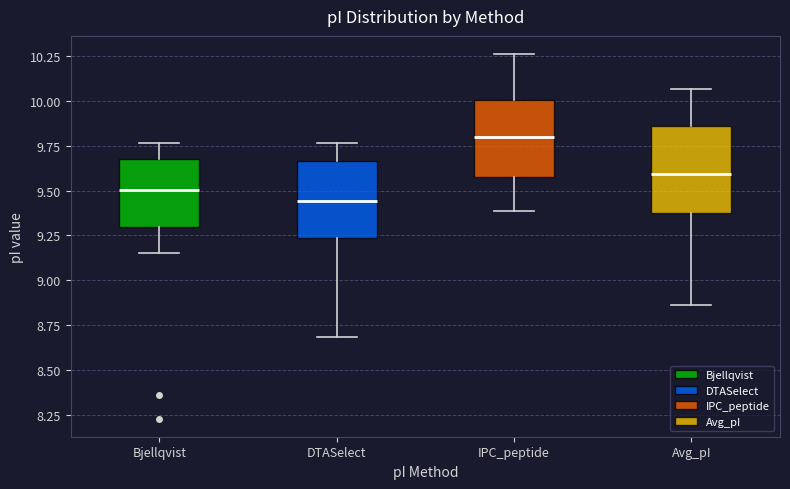

Reading left to right, read every box against the y-axis: the position of its median line, the range the box covers, and the ends of its whiskers. The values are not printed on the chart, so give them approximately, as read against the axis.

Bjellqvist: median 9.50, box 9.30 to 9.70, whiskers 9.15 to 9.75
DTASelect: median 9.45, box 9.25 to 9.65, whiskers 8.70 to 9.75
IPC_peptide: median 9.80, box 9.60 to 10.00, whiskers 9.40 to 10.25
Avg_pI: median 9.60, box 9.40 to 9.85, whiskers 8.85 to 10.05